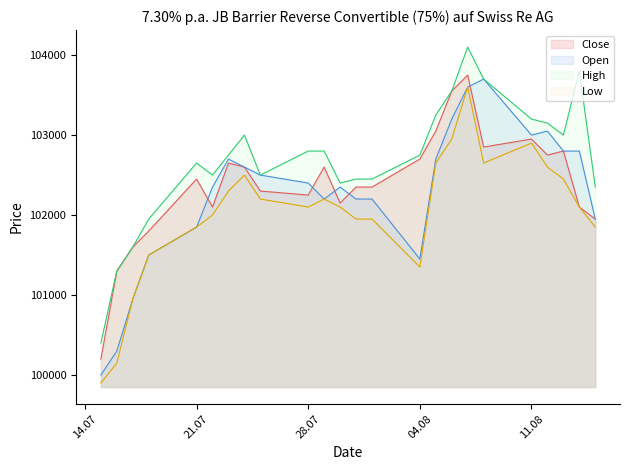

True or false: High and Low cross at least once.

False